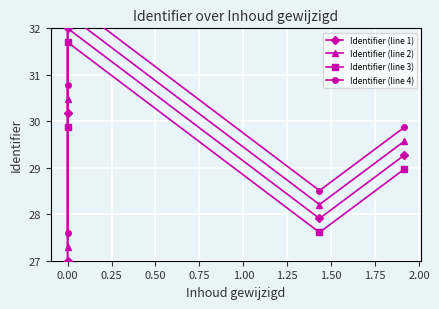

What is the difference between the maximum and minimum values in the Identifier (line 3) series?

5.0